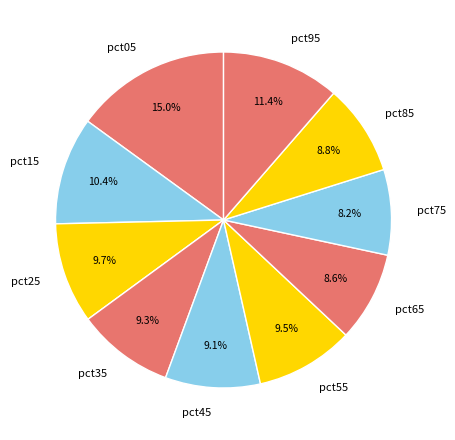

The pct35 slice represents 1% of the pie. True or false?

False